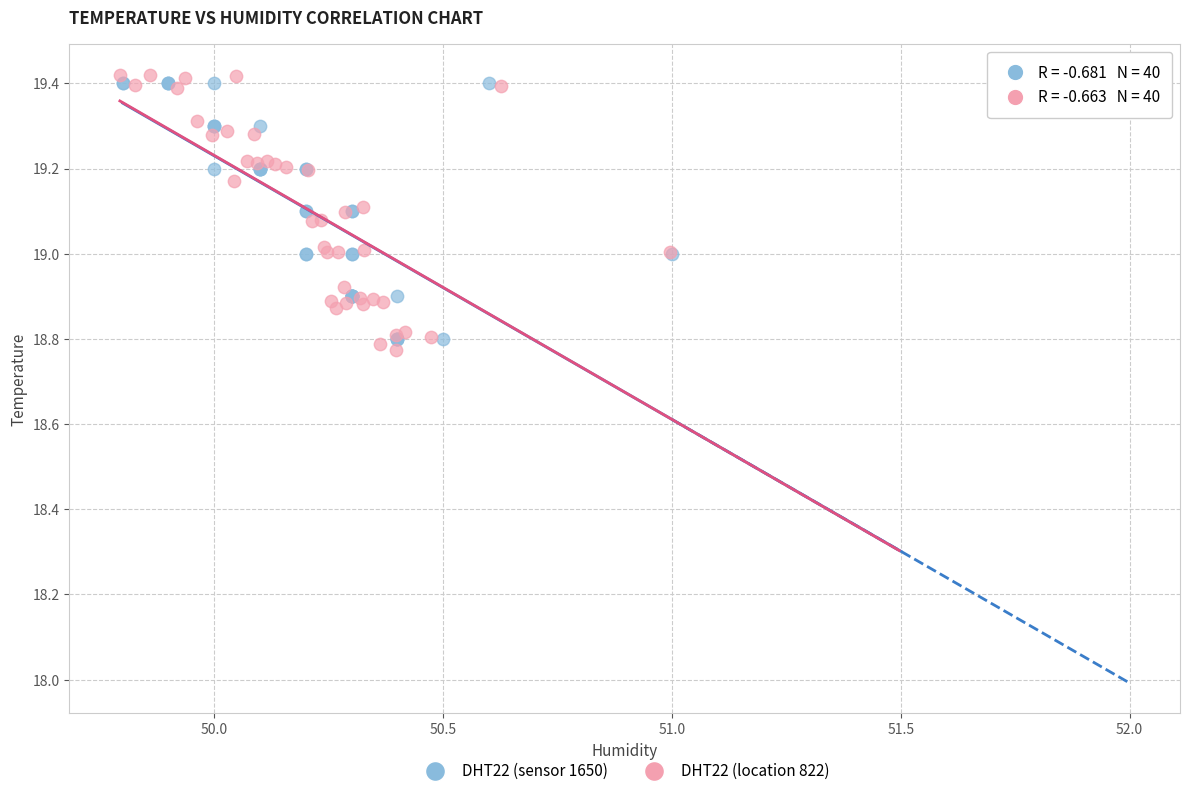

Which series has the largest Y range (max minus min)?

DHT22 (location 822)